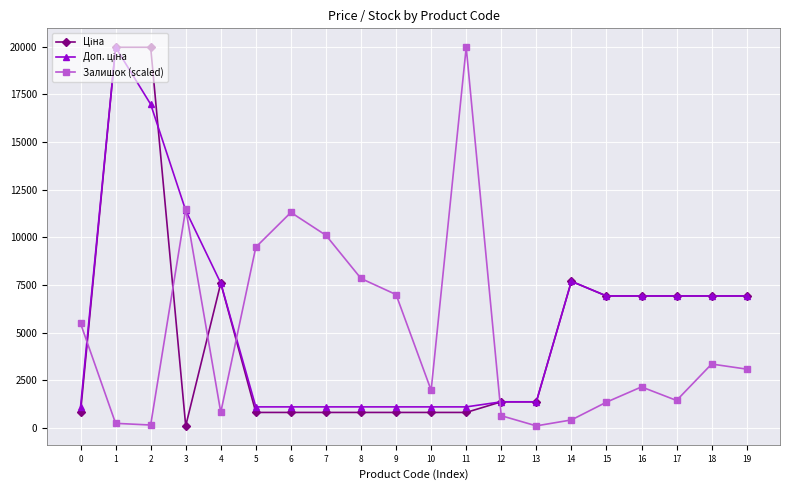

True or false: Залишок (scaled) has more than 1 points higher than both neighbors.

True